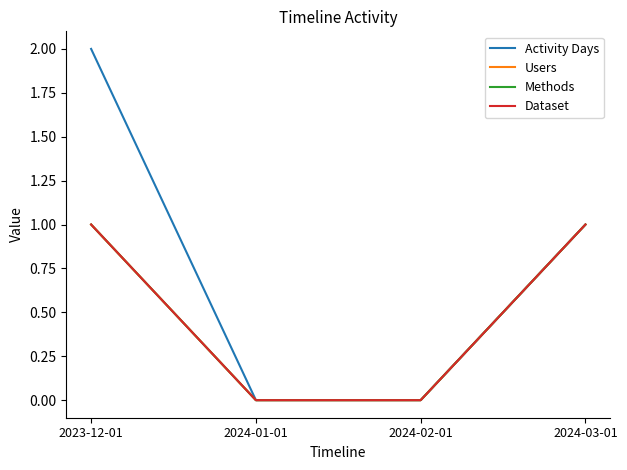

Does the chart have visible grid lines?

No